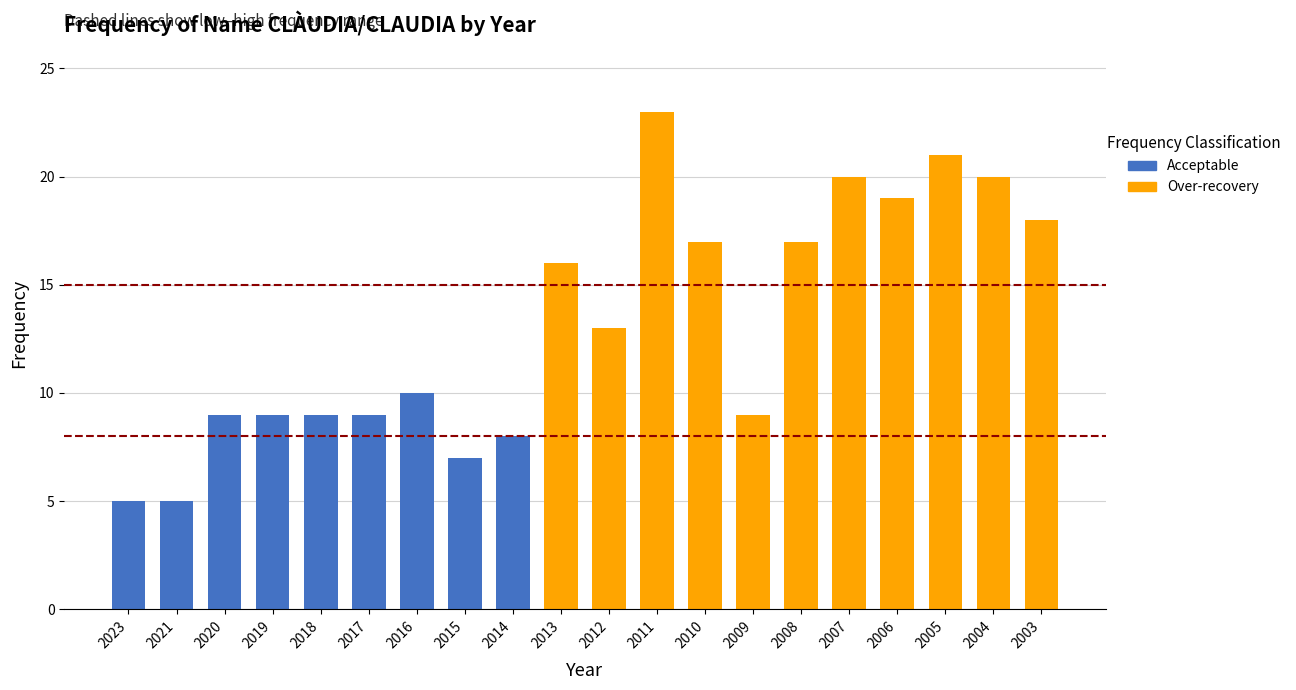

Rank the categories by Over-recovery value from highest to lowest.

2011, 2005, 2007, 2004, 2006, 2003, 2010, 2008, 2013, 2012, 2009, 2023, 2021, 2020, 2019, 2018, 2017, 2016, 2015, 2014